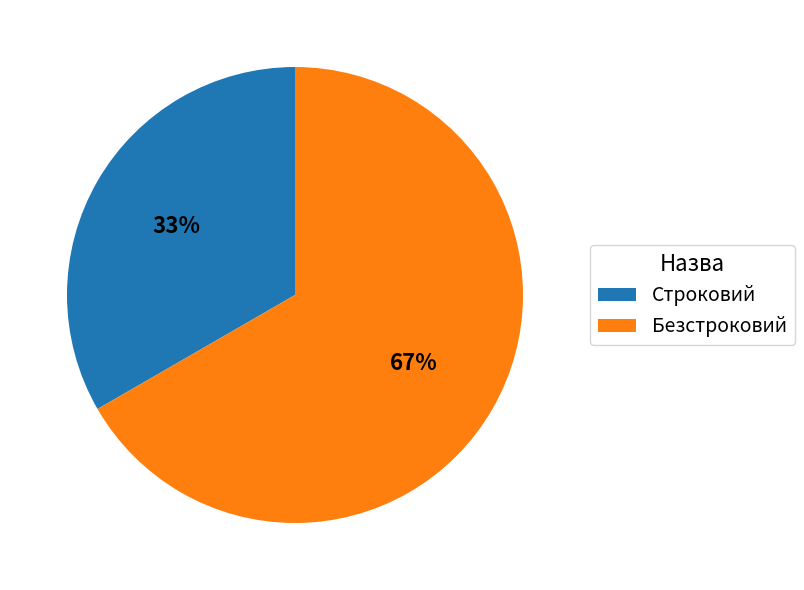

Rank the categories by value from lowest to highest.

Строковий, Безстроковий